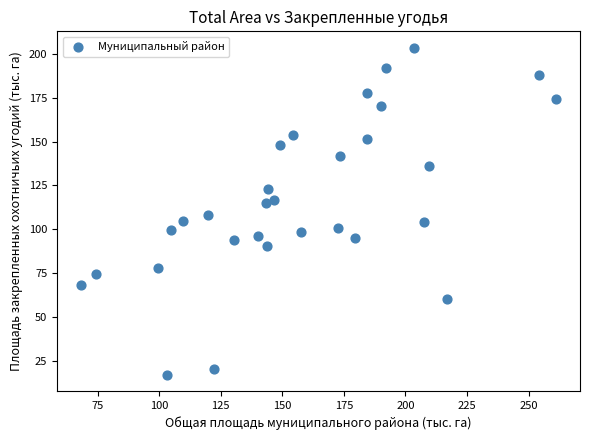

What Y value in the scatter plot is closest to 110?

107.9